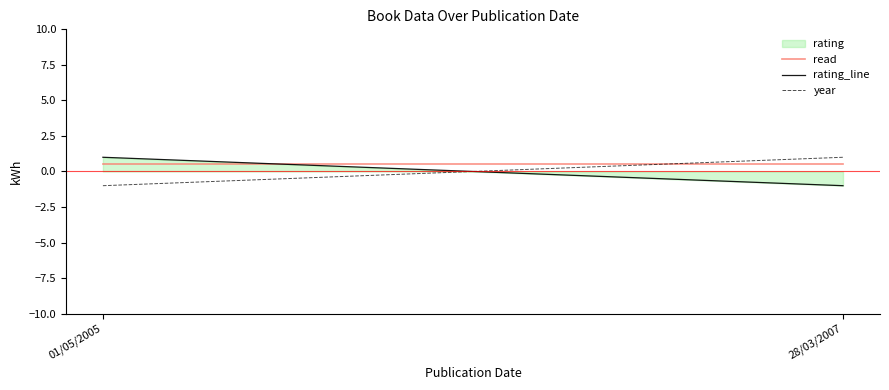

How many distinct data groups are displayed?

1